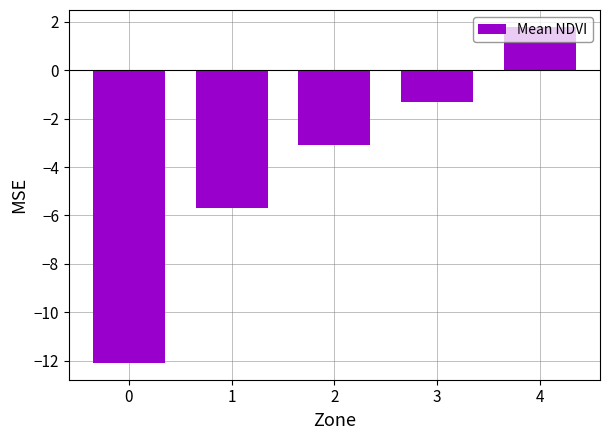

Reading left to right, what are all the values shown in this chart?

0=-12.1	1=-5.7	2=-3.1	3=-1.3	4=1.8